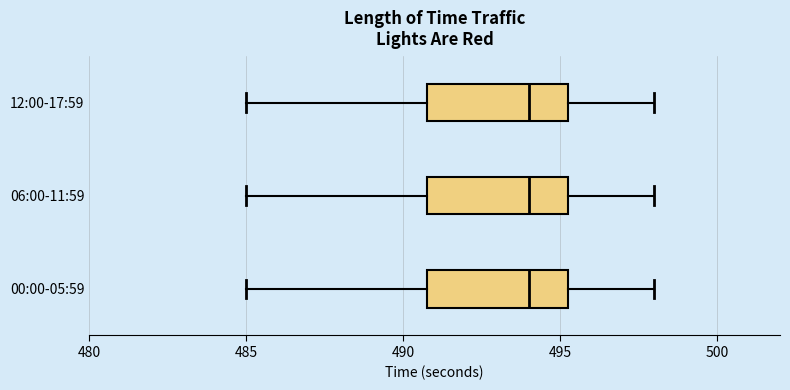

Reading bottom to top, transcribe this box plot: for each box, give where its median line is, the range the box spans, and where its two whiskers end, as read against the x-axis. The values are not printed on the chart, so give them approximately, as read against the axis.

00:00-05:59: median 494.0, box 491.0 to 495.5, whiskers 485.0 to 498.0
06:00-11:59: median 494.0, box 491.0 to 495.5, whiskers 485.0 to 498.0
12:00-17:59: median 494.0, box 491.0 to 495.5, whiskers 485.0 to 498.0